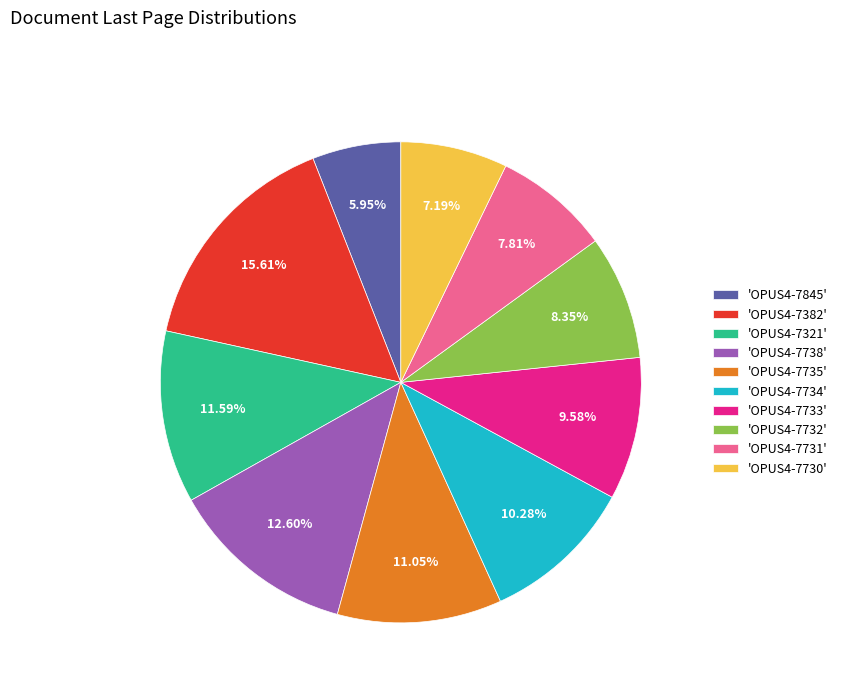

Between 'OPUS4-7734' and 'OPUS4-7730', which is larger?

'OPUS4-7734'